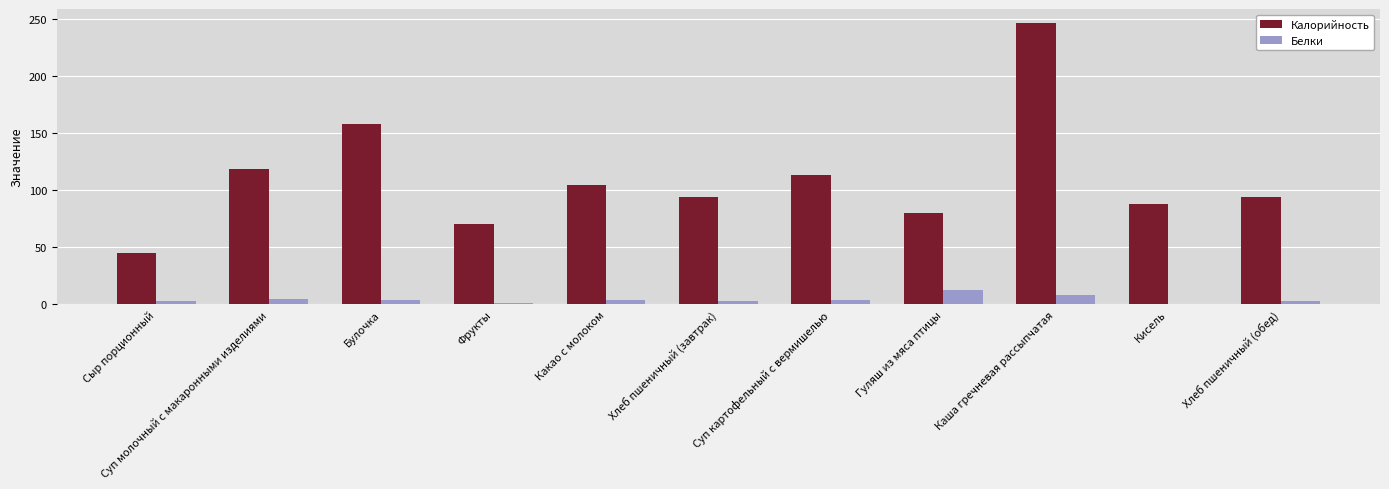

Is it true that Калорийность equals 104.0 at Какао с молоком?

True